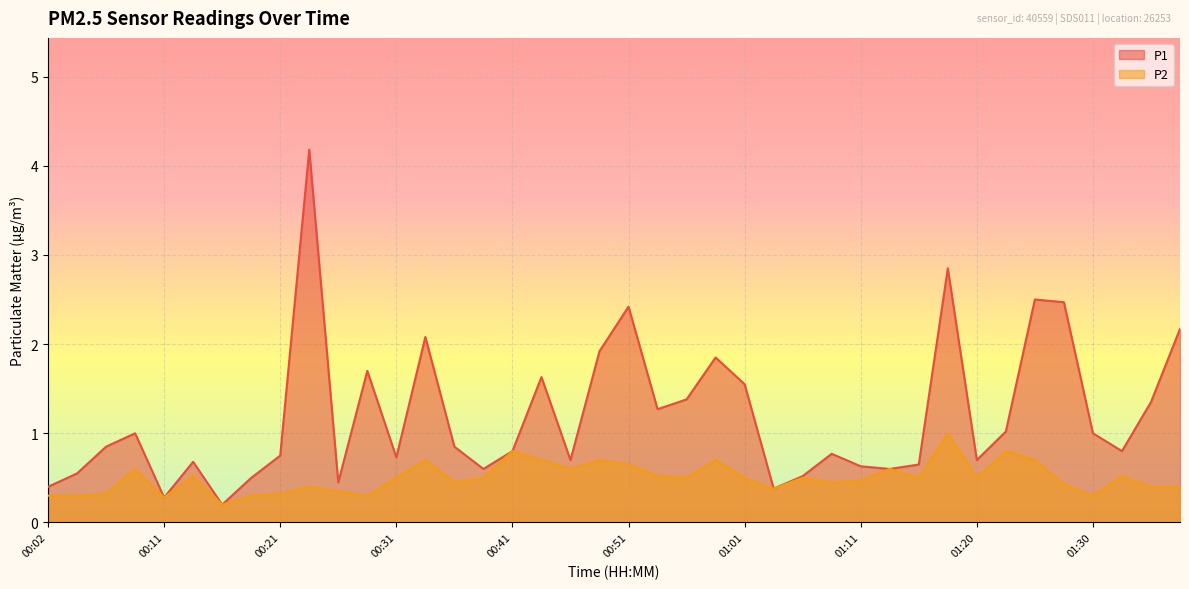

Between 00:19 and 00:49, which series saw the biggest shift?

P1